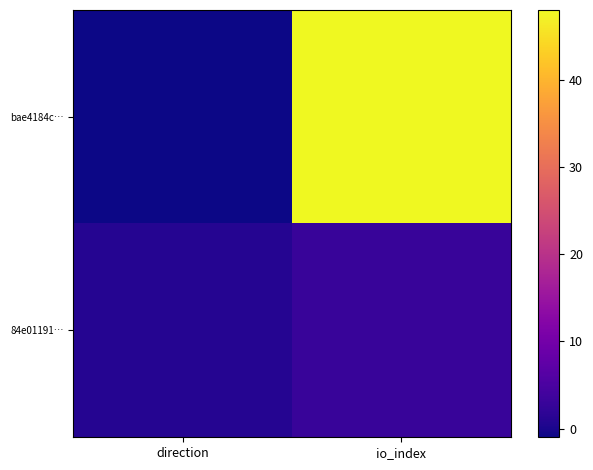

At direction, list the series in order from smallest to largest.

bae4184c…, 84e01191…